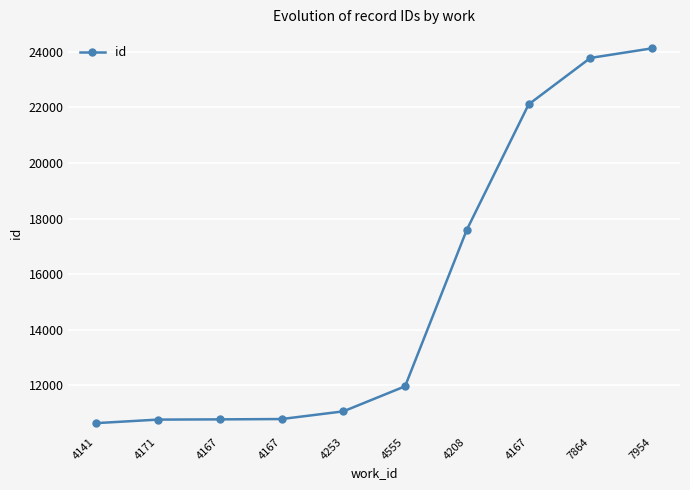

Does the chart have visible grid lines?

Yes